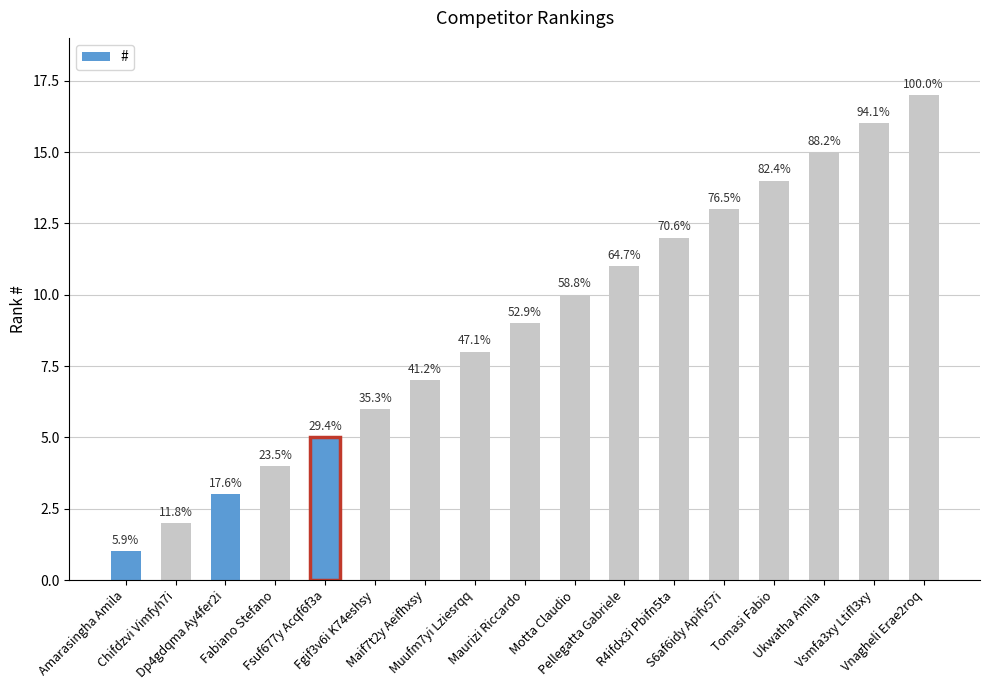

Where does the data first go above 9?

Motta Claudio